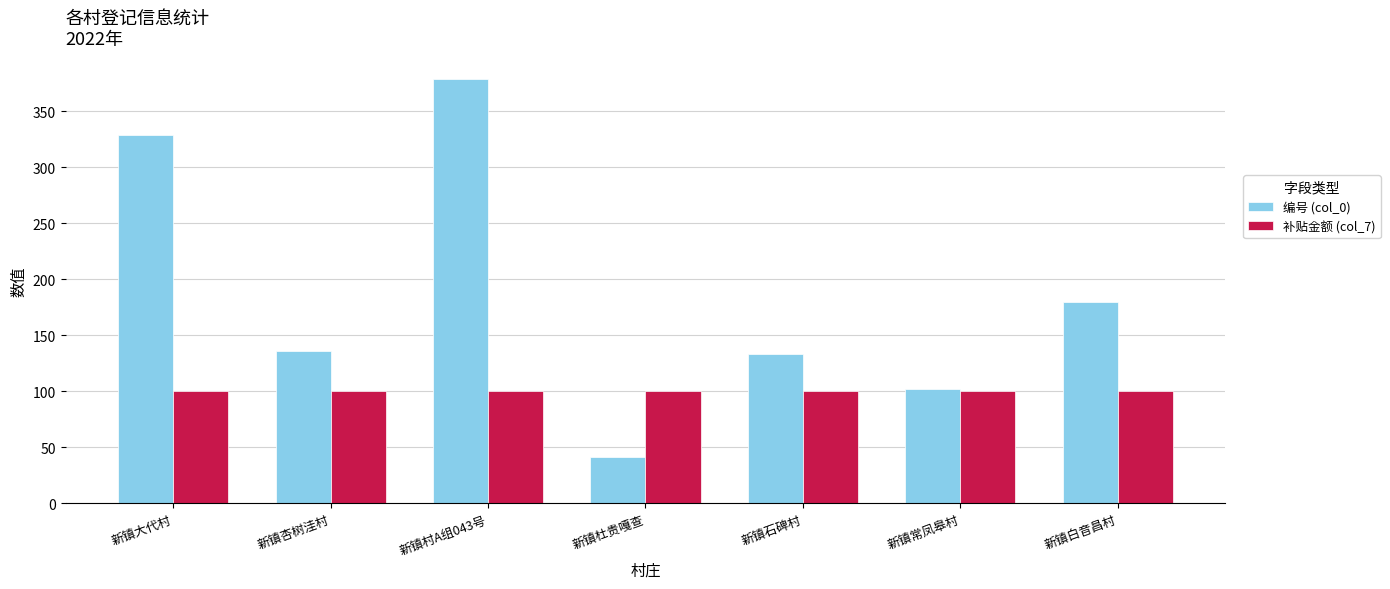

What are all the series names shown in the legend?

编号 (col_0), 补贴金额 (col_7)